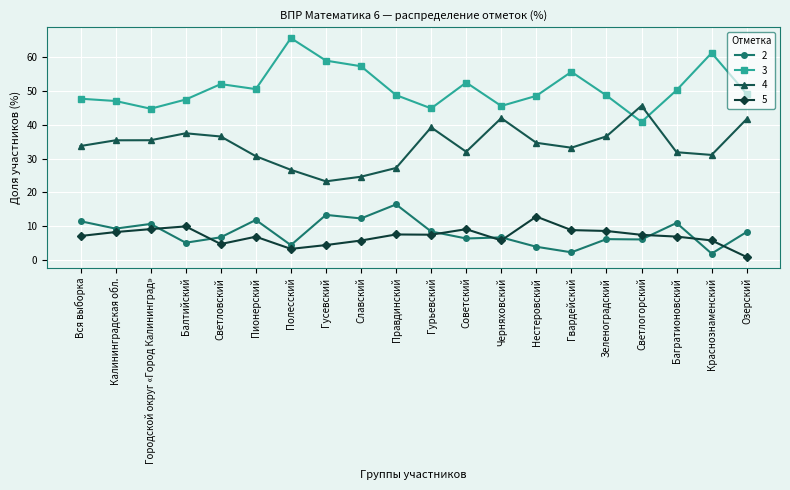

Rank the series at Багратионовский from lowest to highest value.

5, 2, 4, 3